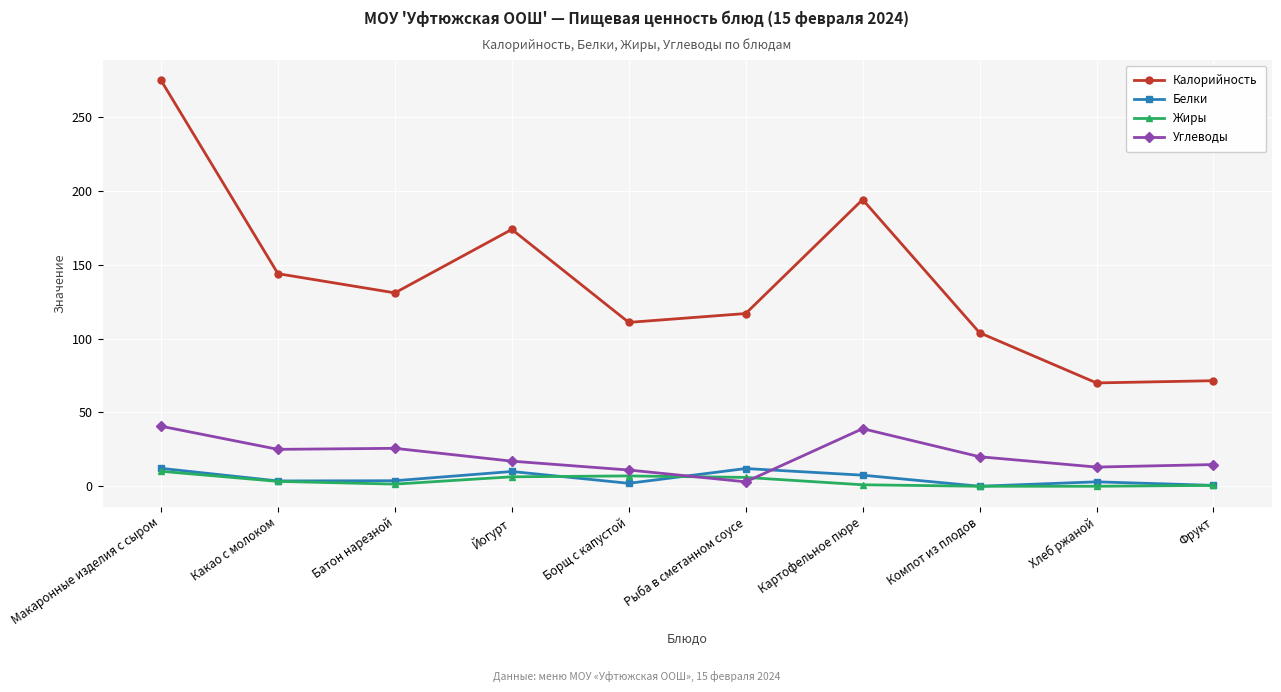

The Жиры series shows 7.0 at Борщ с капустой. True or false?

True